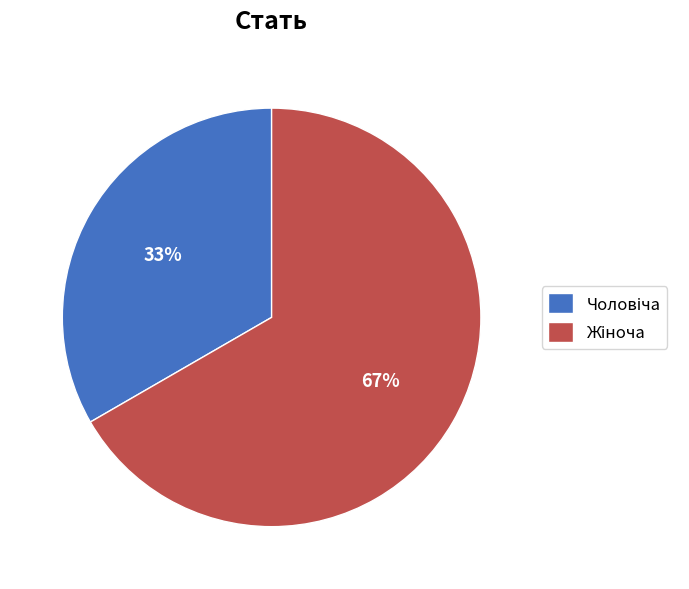

To the nearest percent, what is the average slice percentage?

50%